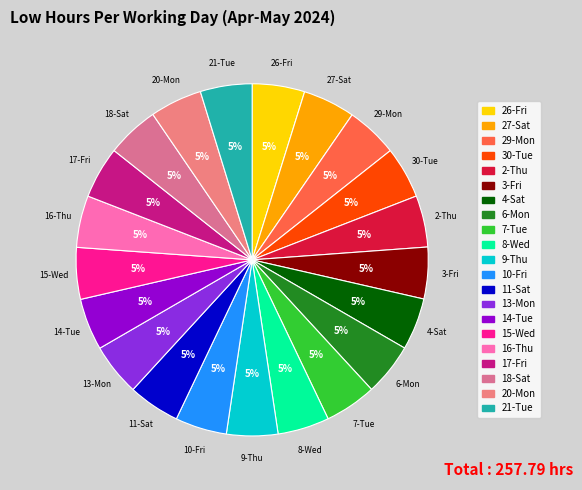

What percentage is the 3-Fri slice, to the nearest percent?

5%